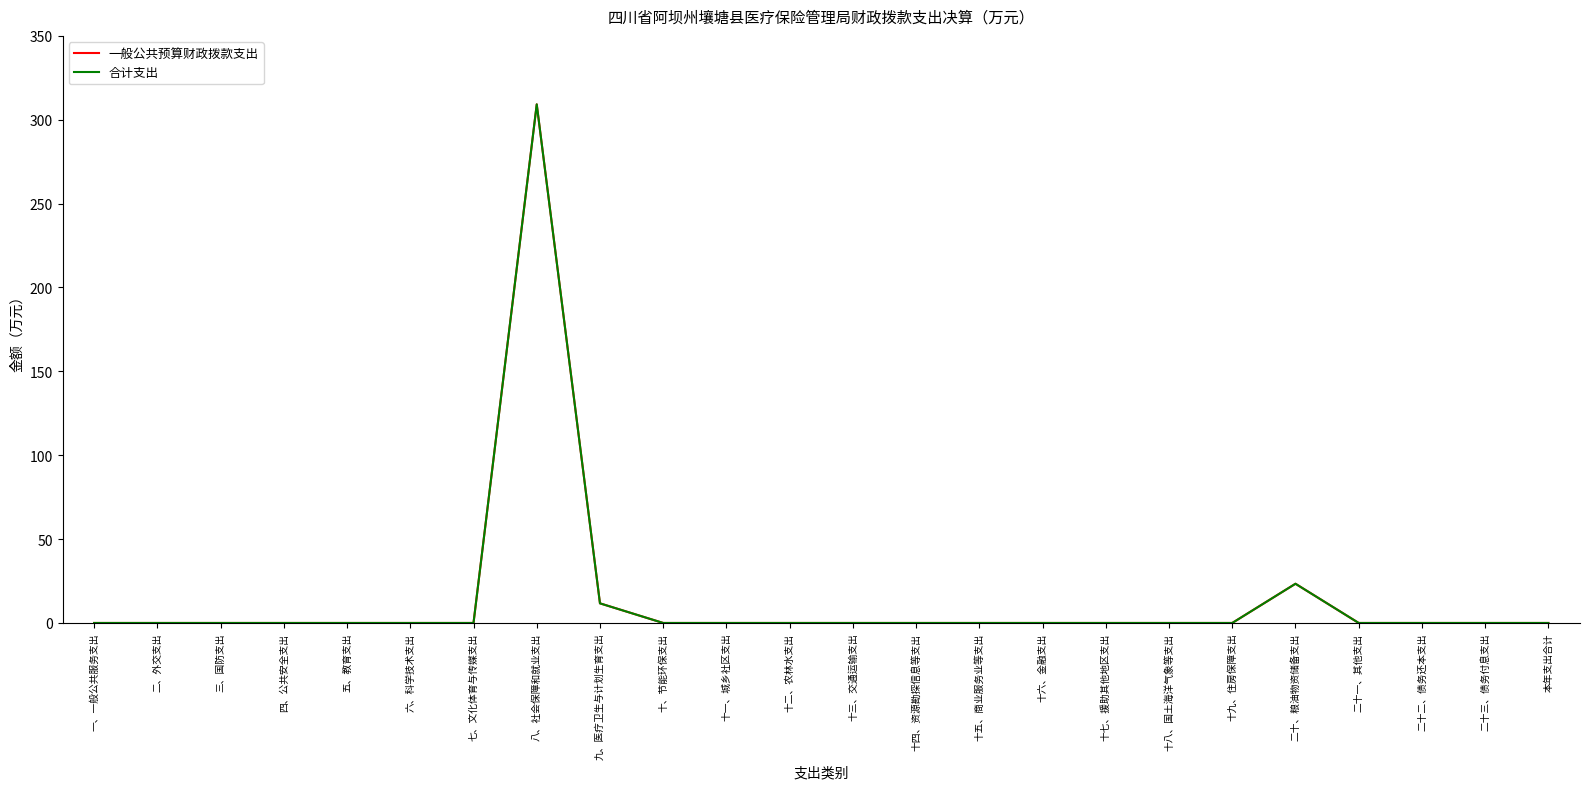

Reading left to right, extract all data points from this chart.

一般公共预算财政拨款支出: 0.0	0.0	0.0	0.0	0.0	0.0	0.0	309.2	11.7	0.0	0.0	0.0	0.0	0.0	0.0	0.0	0.0	0.0	0.0	23.4	0.0	0.0	0.0	0.0
合计支出: 0.0	0.0	0.0	0.0	0.0	0.0	0.0	309.2	11.7	0.0	0.0	0.0	0.0	0.0	0.0	0.0	0.0	0.0	0.0	23.4	0.0	0.0	0.0	0.0